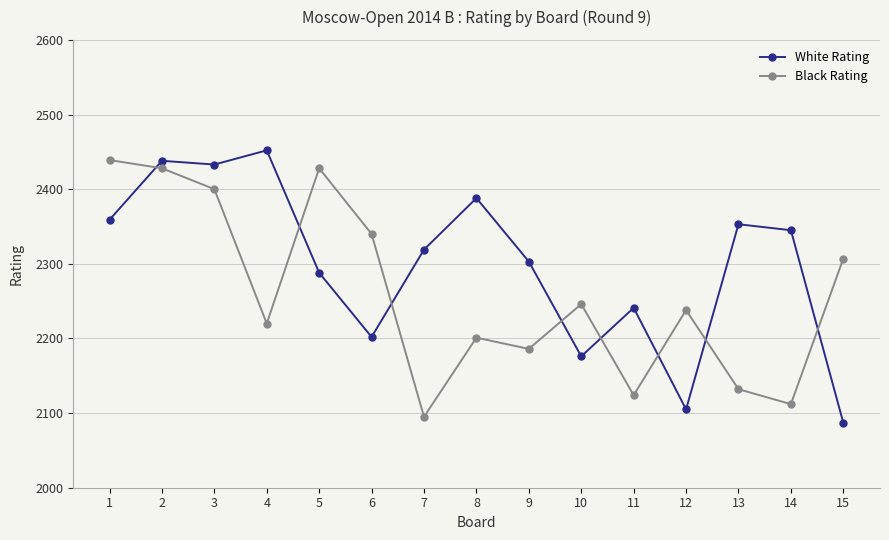

Where is the first local maximum for Black Rating?

5